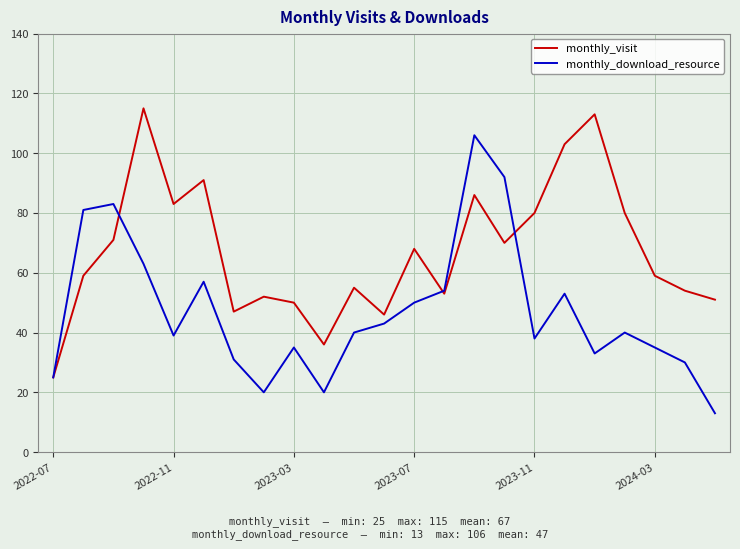

What is the greatest value displayed?

115